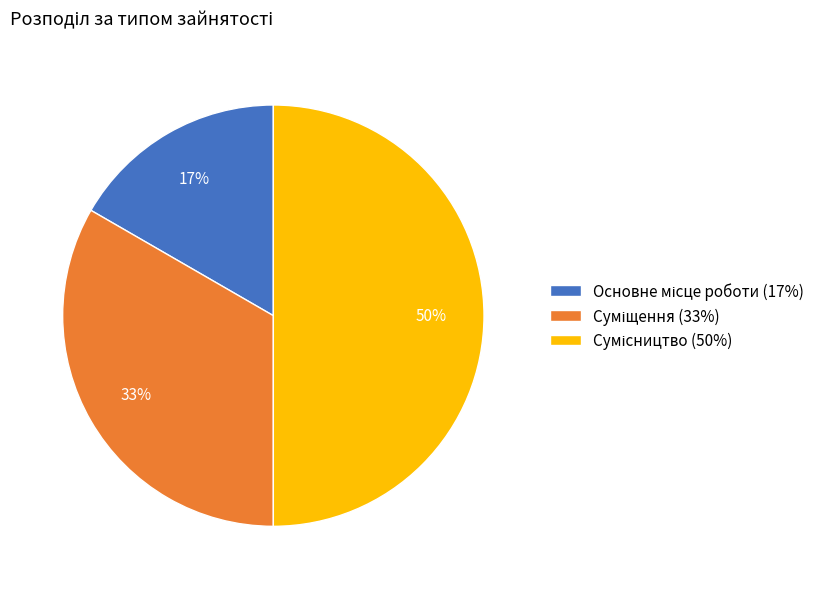

To the nearest percent, what is the difference between the largest and smallest slice percentages?

33%